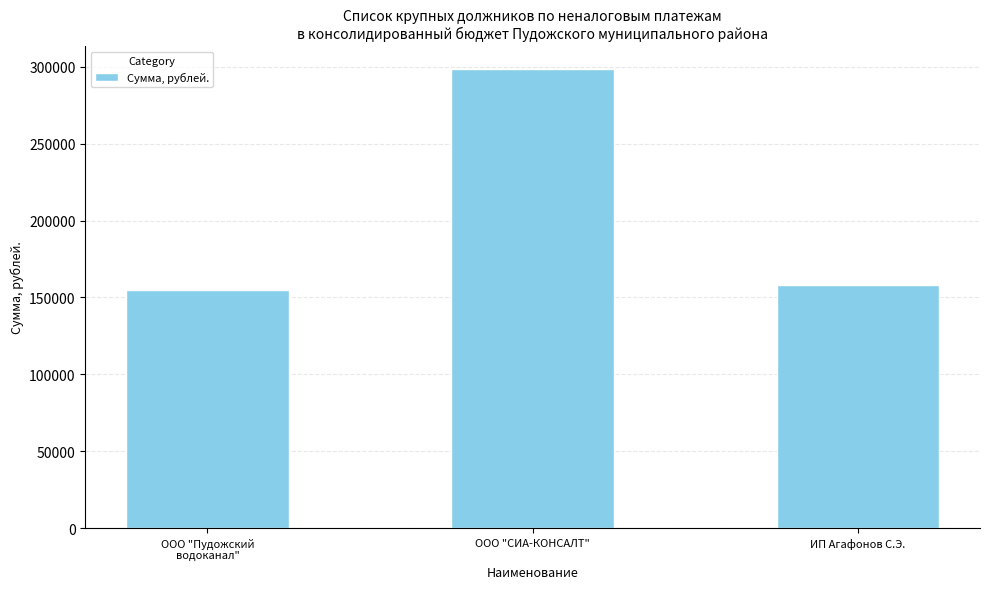

What position from the left is ООО "СИА-КОНСАЛТ"?

2